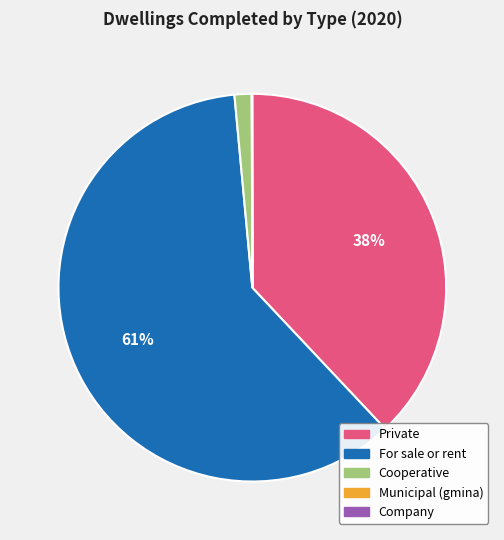

What is the largest slice in the pie chart?

For sale or rent